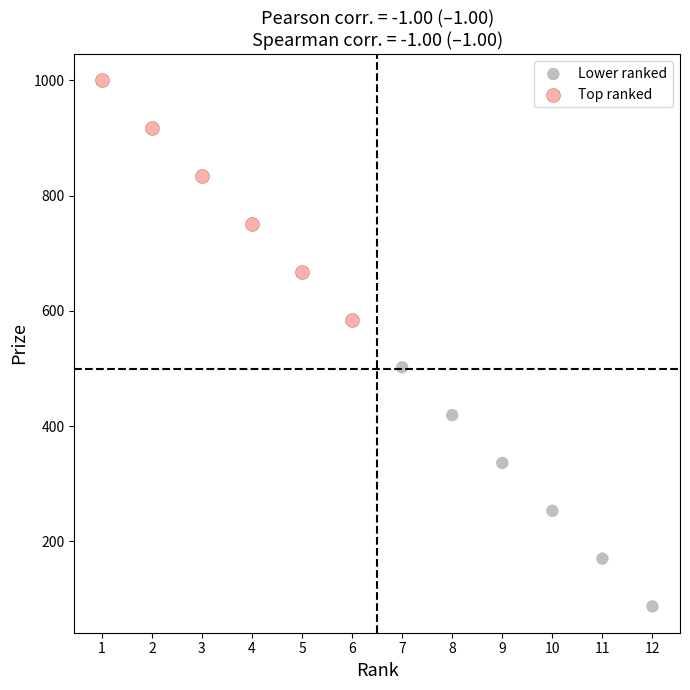

Which series contains the highest Y value?

Top ranked